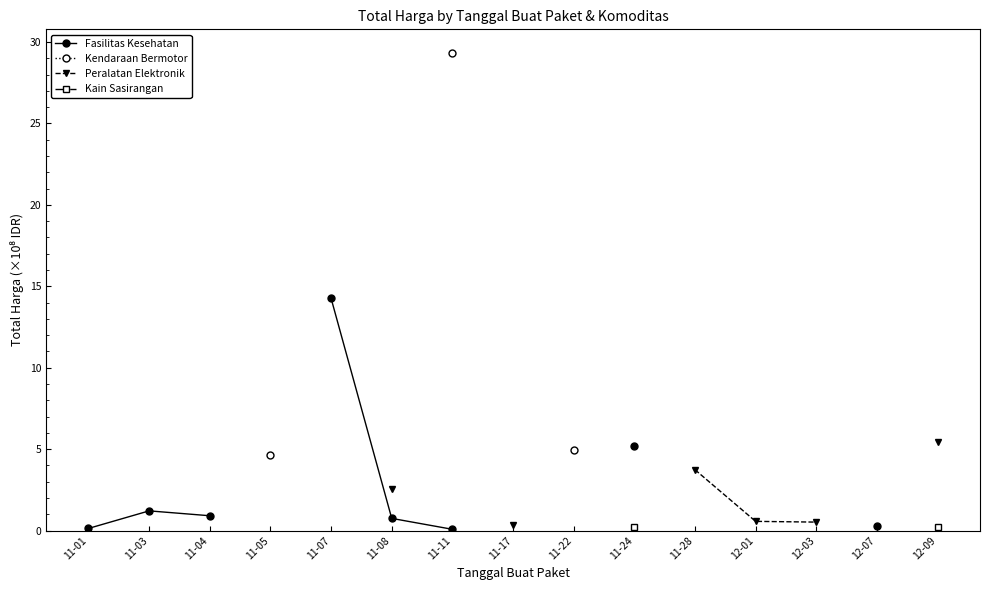

At which label does Fasilitas Kesehatan first exceed 14?

11-07